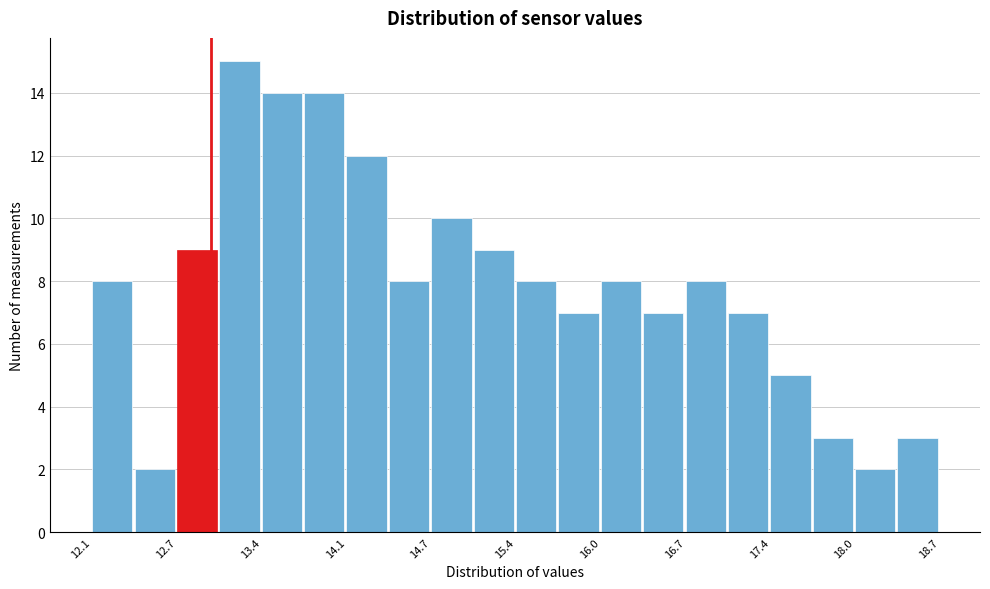

Around what value on the x-axis is the tallest bar? Give the approximate position of its centre, as read against the axis.

13.2